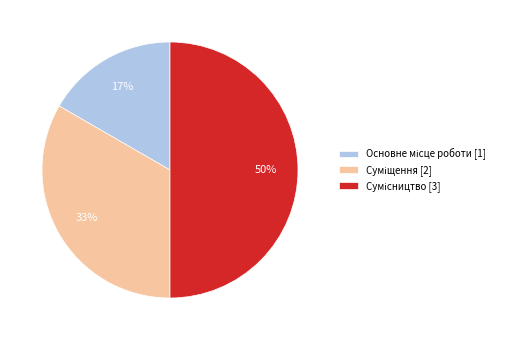

To the nearest percent, what is the average slice percentage?

33%